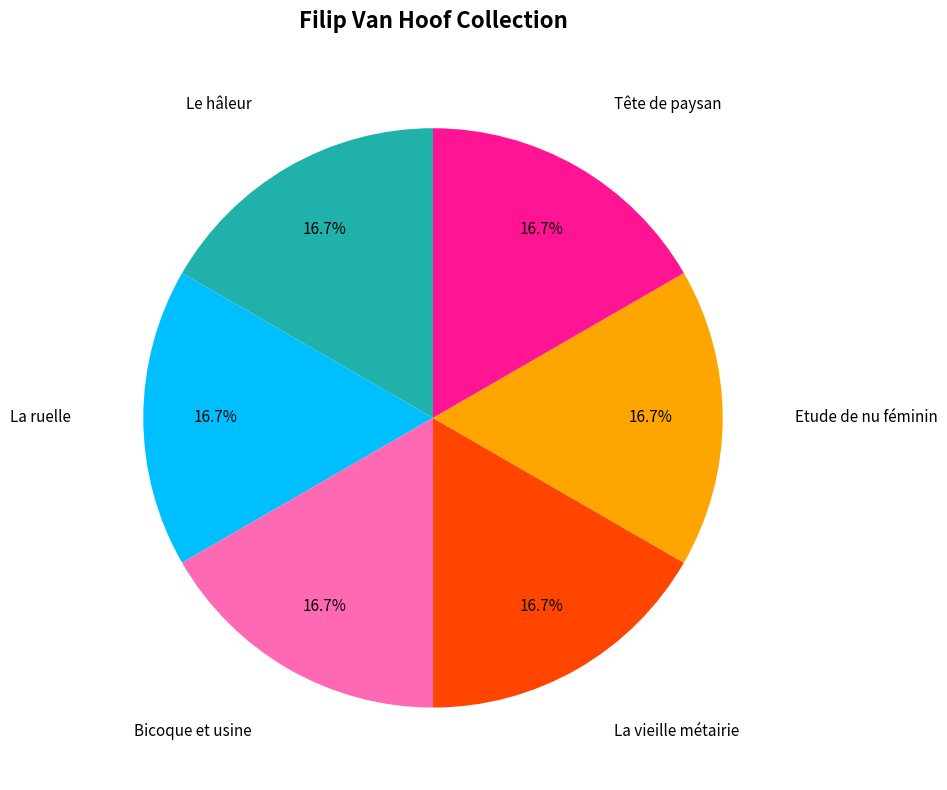

Is there a majority slice in this chart?

No